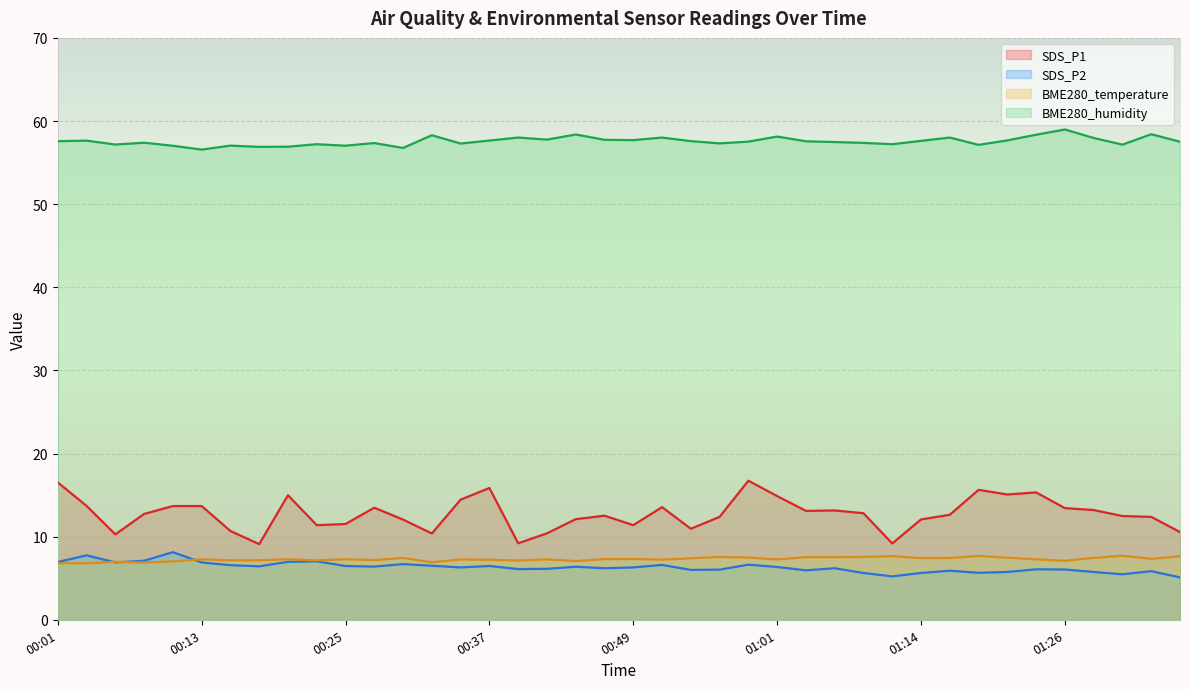

List the labels in order of BME280_temperature value, smallest first.

00:03, 00:01, 00:08, 00:32, 00:06, 00:10, 00:44, 01:26, 00:40, 00:23, 00:15, 00:18, 00:27, 00:37, 00:52, 00:35, 01:01, 00:13, 00:42, 01:23, 00:20, 00:25, 00:47, 00:49, 01:33, 00:54, 01:14, 01:16, 00:30, 01:28, 01:21, 00:59, 01:04, 01:06, 00:57, 01:09, 01:35, 01:11, 01:18, 01:31